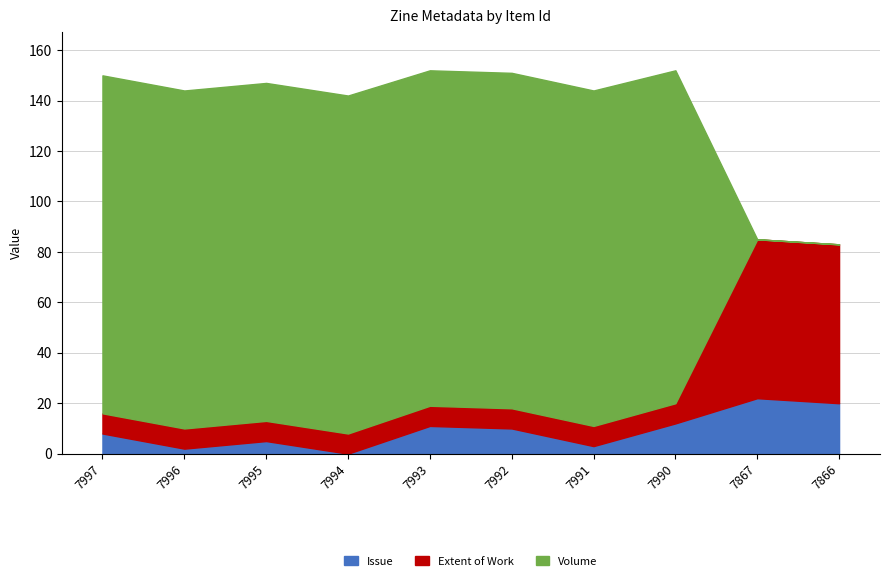

What are all the series names shown in the legend?

Issue, Extent of Work, Volume